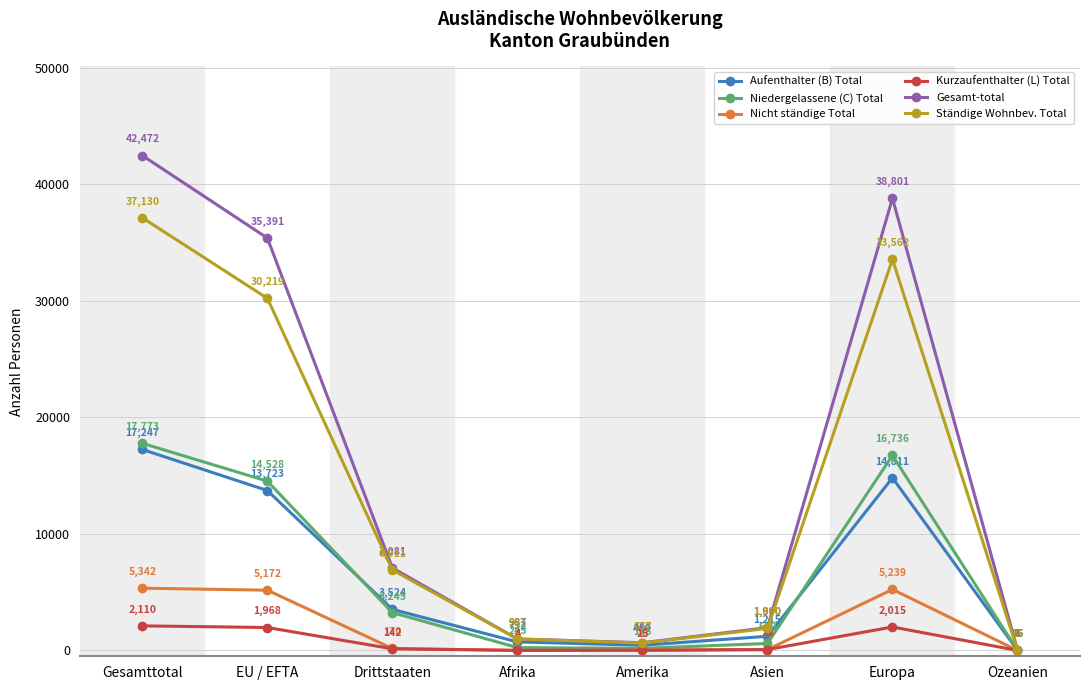

True or false: Ständige Wohnbev. Total has a value of 3189 at Drittstaaten.

False